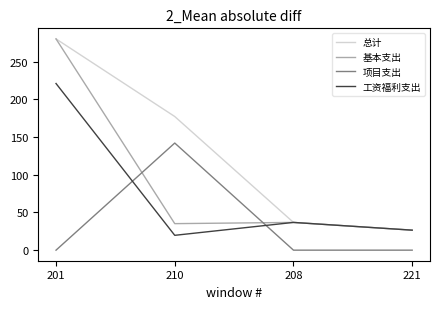

What is the minimum value for 工资福利支出?

19.7